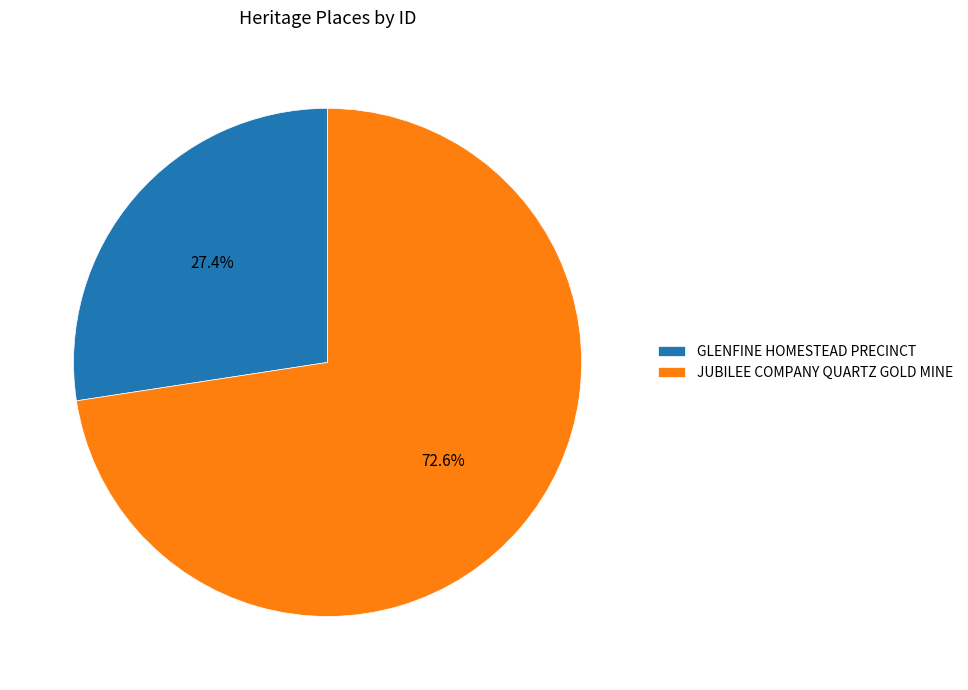

What percentage is the JUBILEE COMPANY QUARTZ GOLD MINE slice, to the nearest percent?

73%